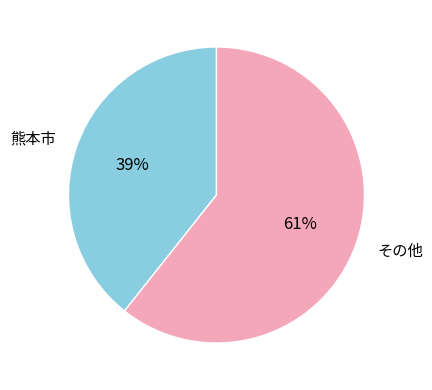

What is the largest slice in the pie chart?

その他